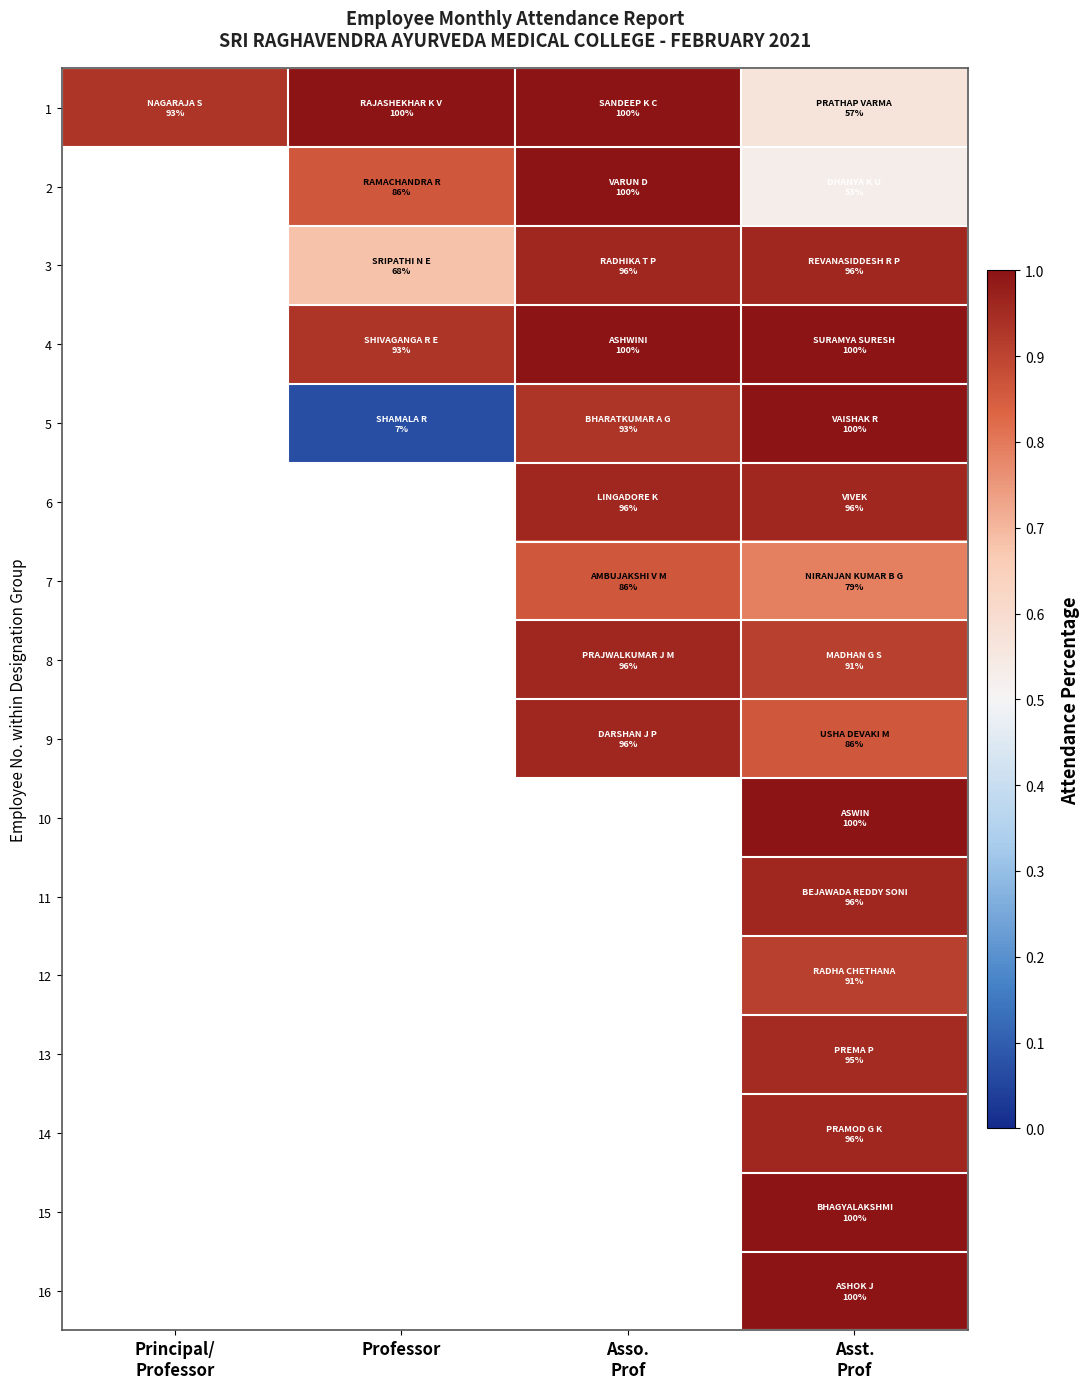

Which label corresponds to the smallest value in the chart?

Professor